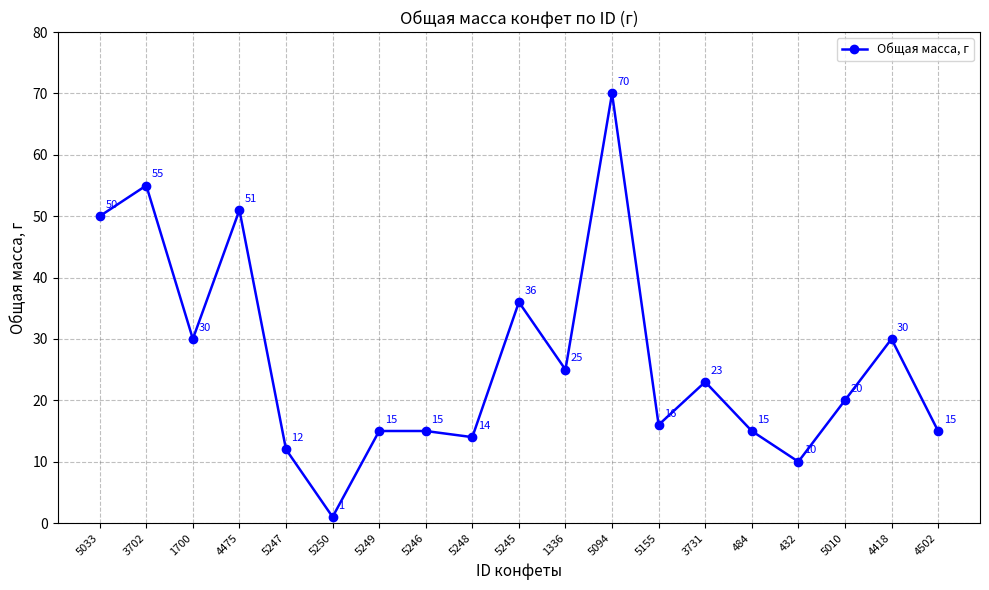

Which category has the highest value across all series?

5094